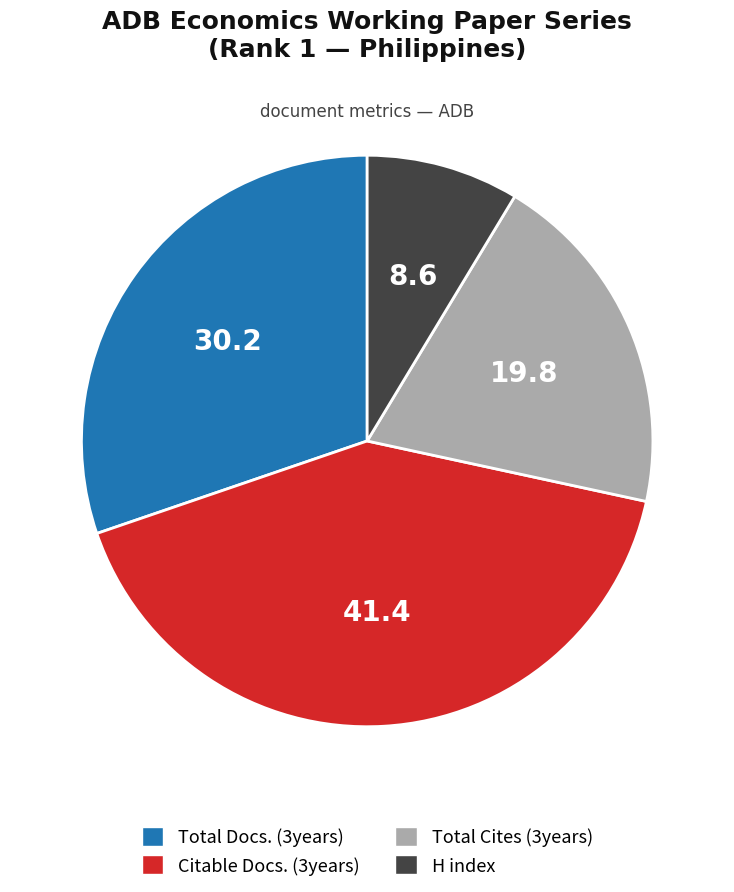

Which slice is the largest?

Citable Docs. (3years)